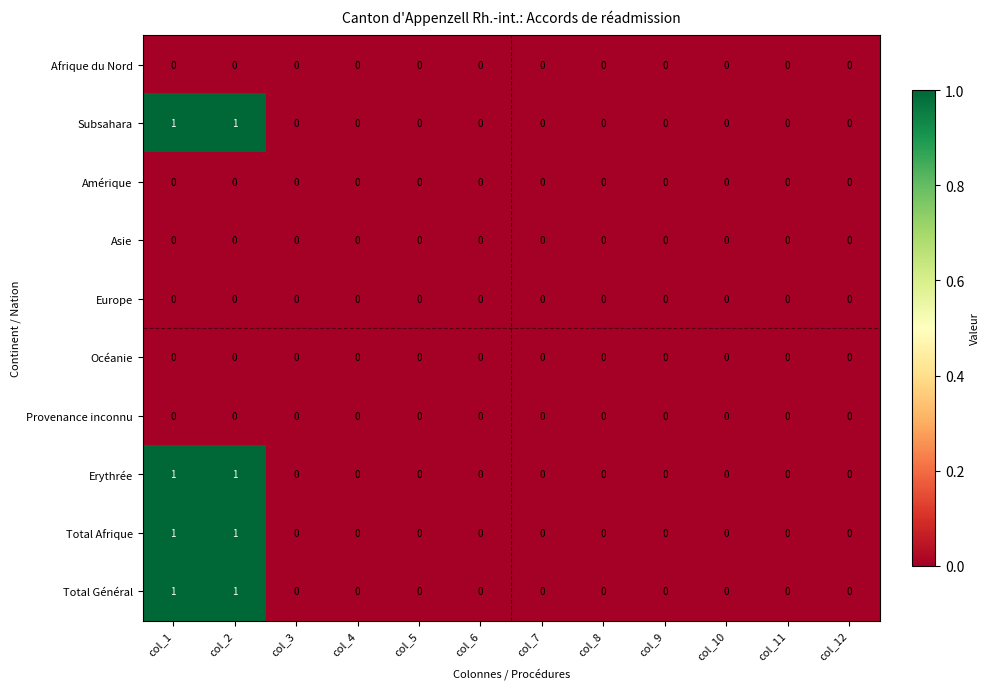

The Océanie series shows 0 at col_3. True or false?

True